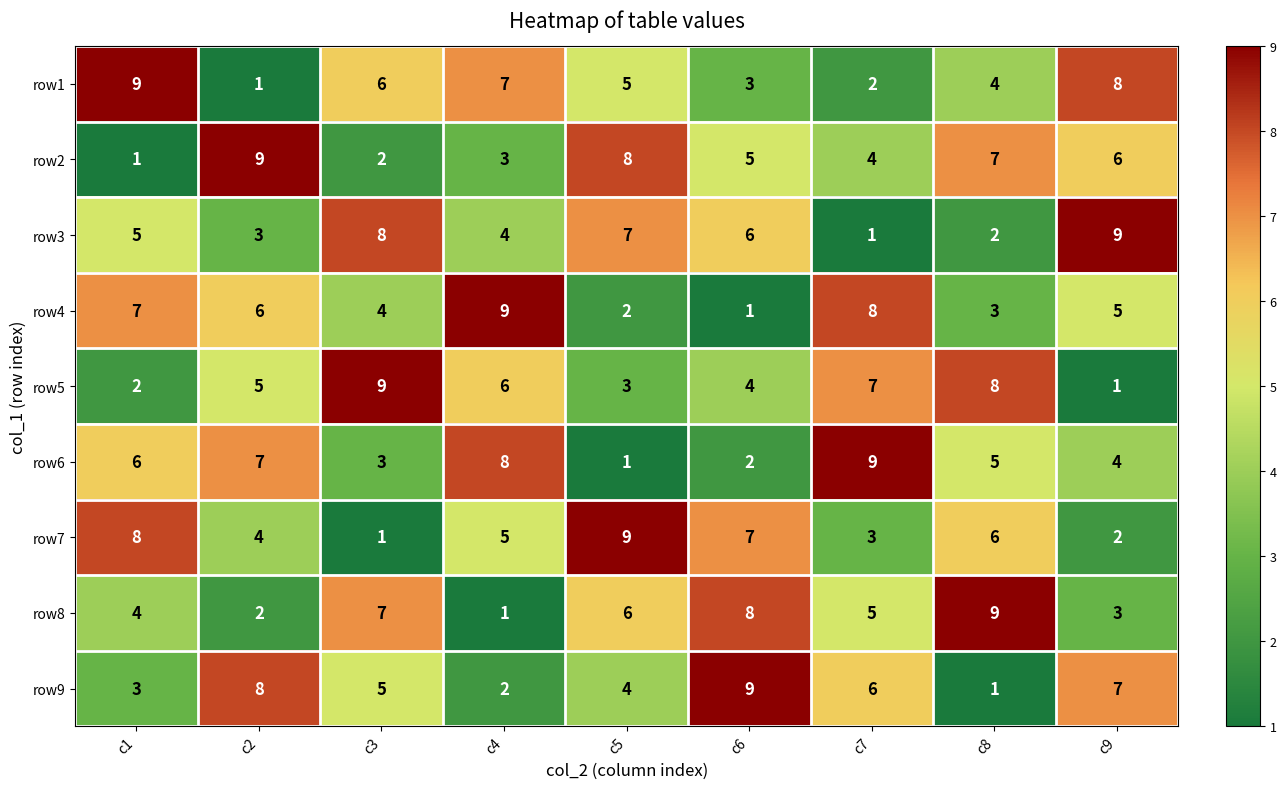

What is the difference between the highest and lowest values at c1?

8